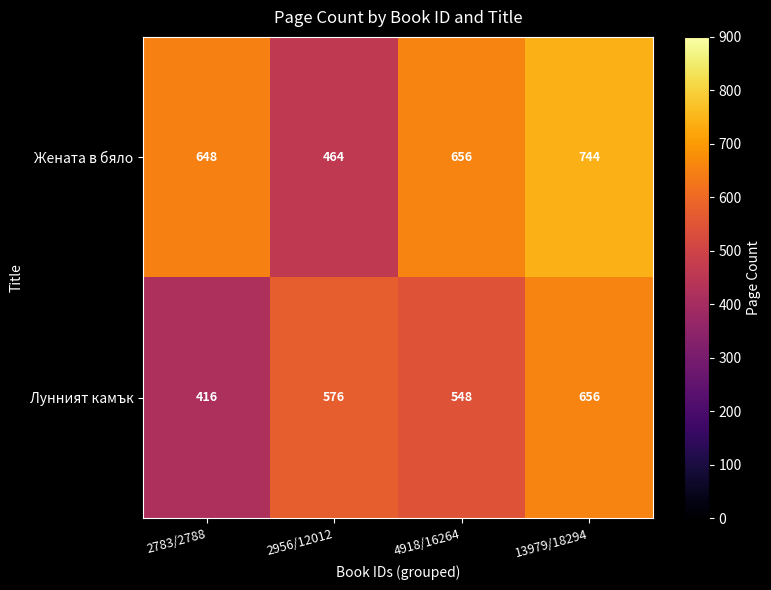

What is the sum of the Лунният камък values at 2783/2788 and 2956/12012?

992